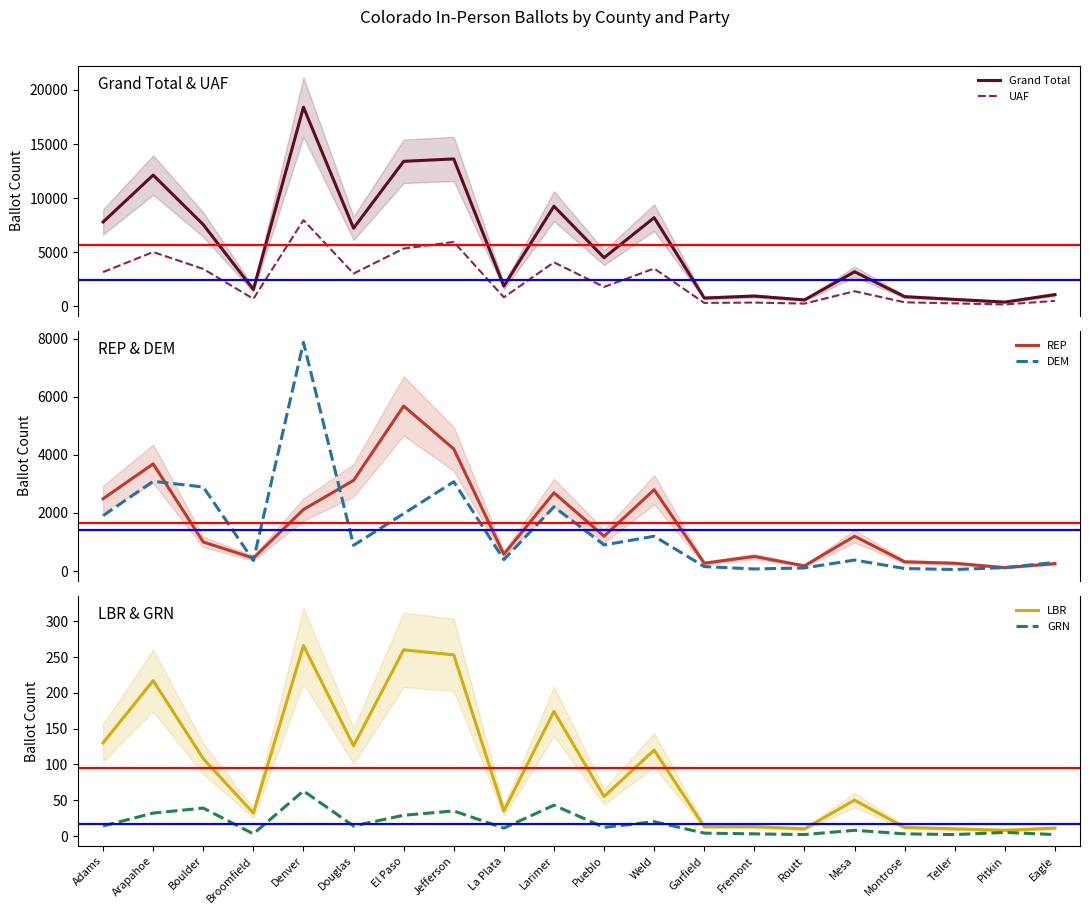

True or false: REP and DEM cross at least once.

True